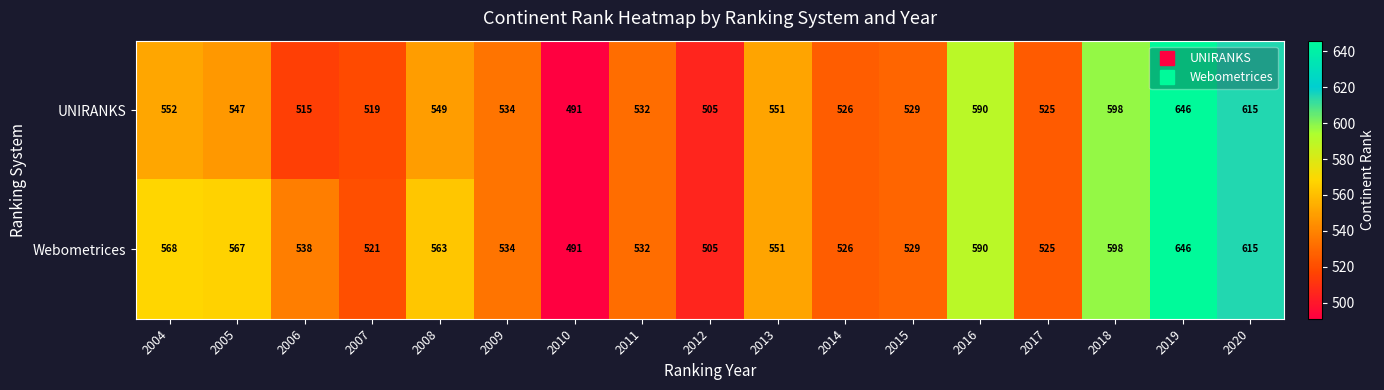

Is it true that UNIRANKS equals 106 at 2017?

False